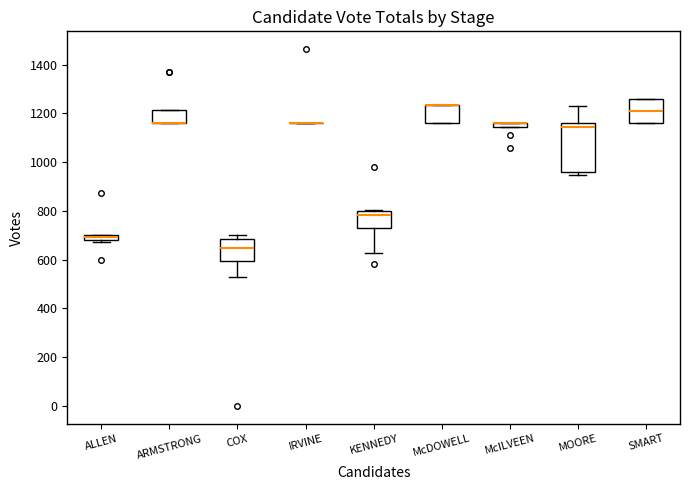

Comparing the boxes themselves (not the whiskers), which one is the tallest?

MOORE